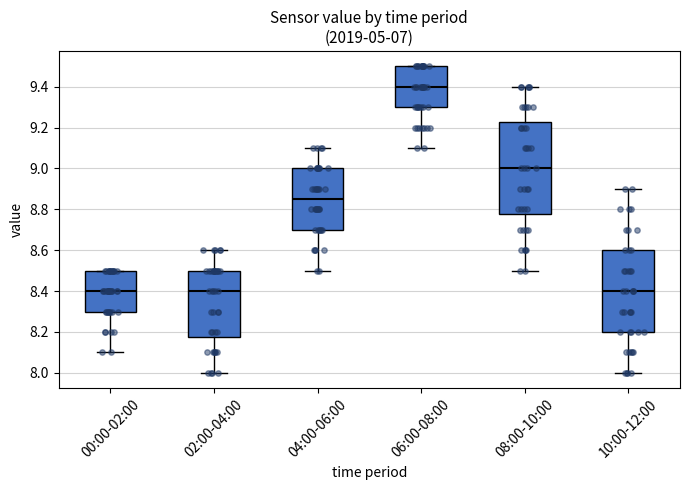

Comparing the boxes themselves (not the whiskers), which one is the tallest?

08:00-10:00